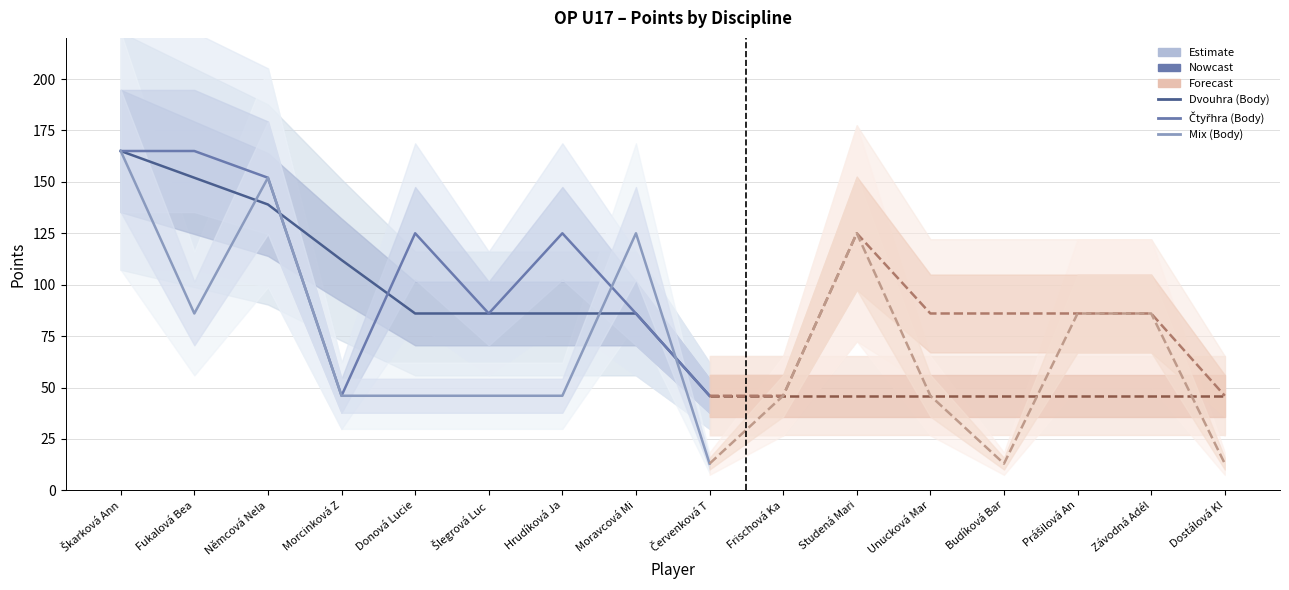

What is the label of the 5th point from the left?

Donová Lucie